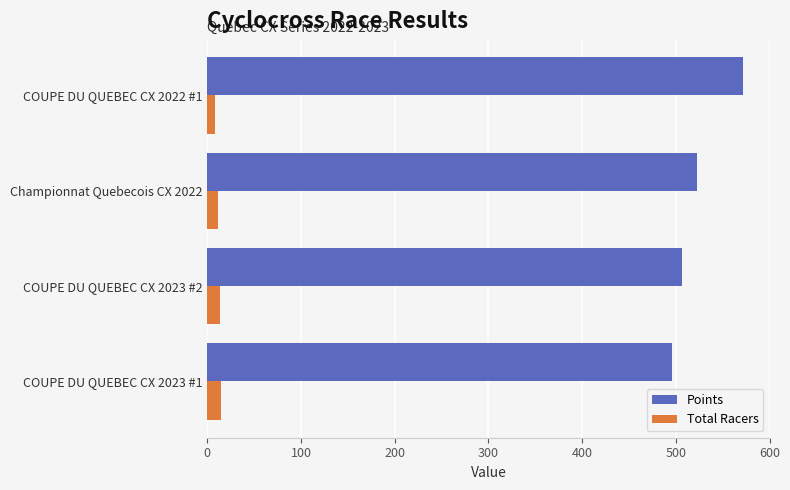

Count the number of data series in this chart.

2